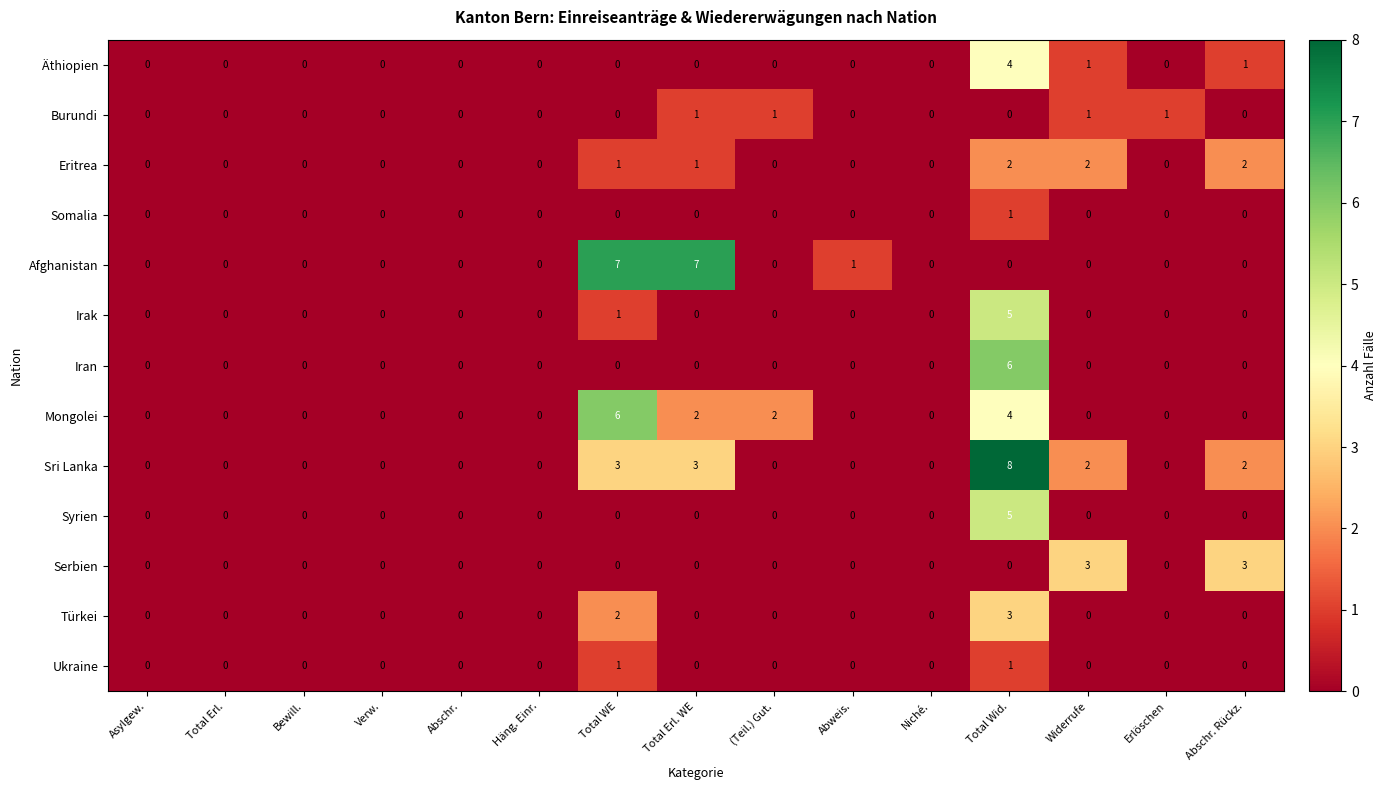

At which category is the sum across all series the highest?

Total Wid.